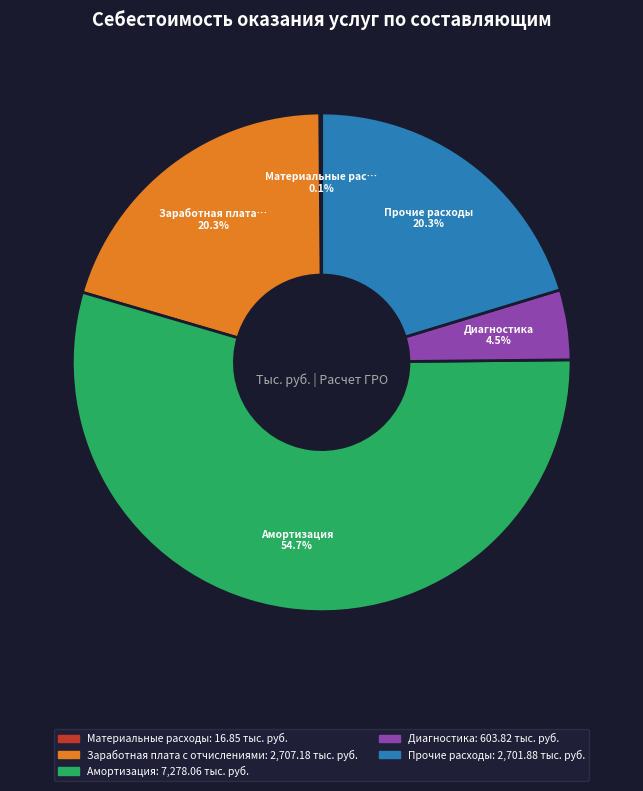

Does any single category account for the majority?

Yes